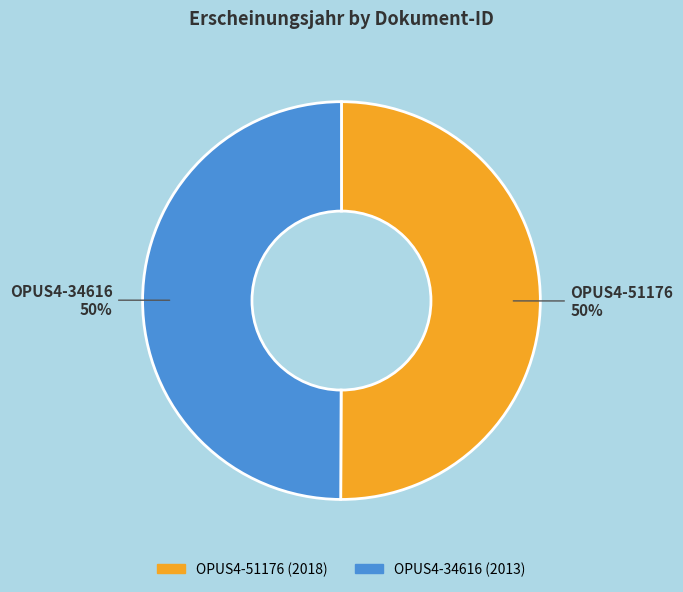

Count the number of slices in the pie.

2